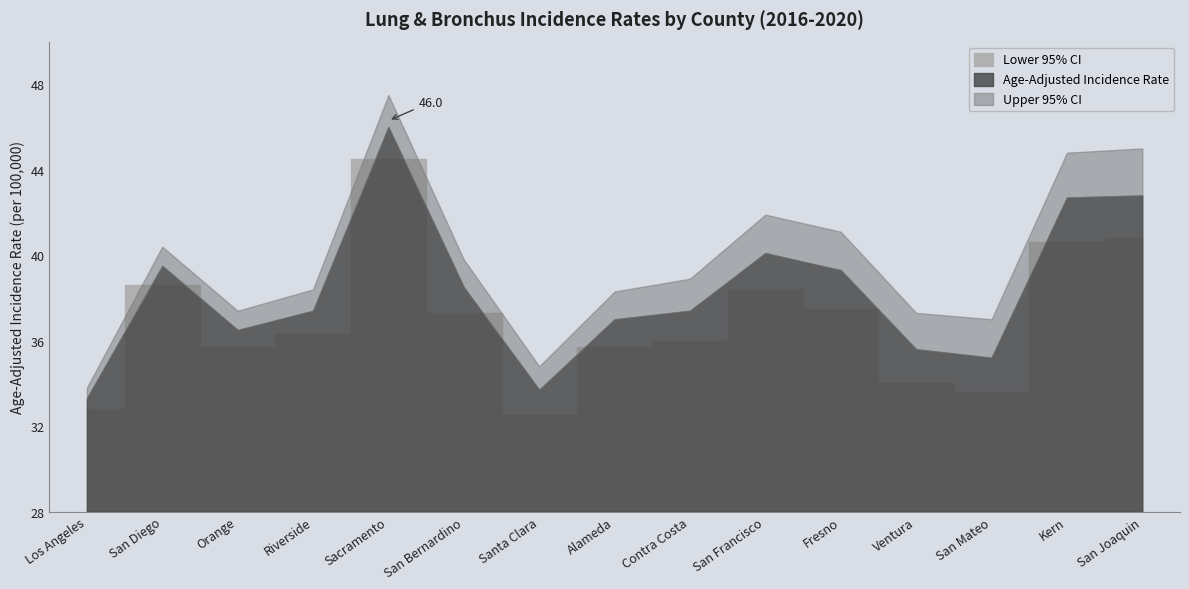

Does the chart have visible grid lines?

No